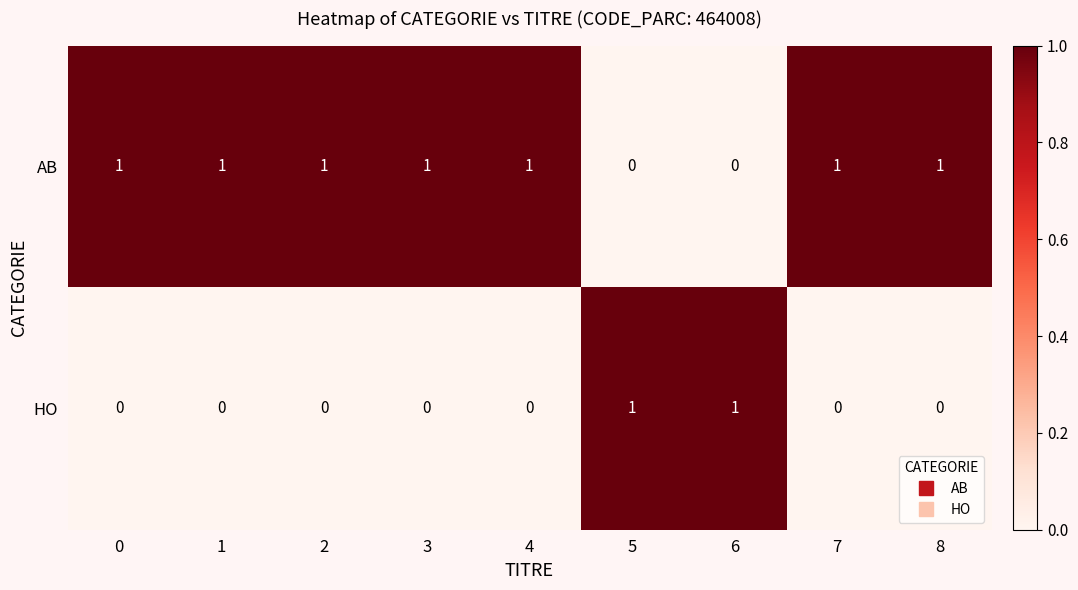

How many categories are shown in the chart?

9